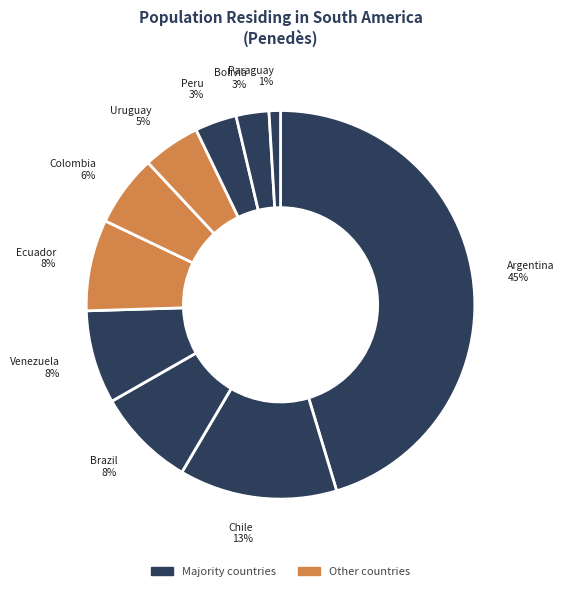

How many slices are in this pie chart?

10